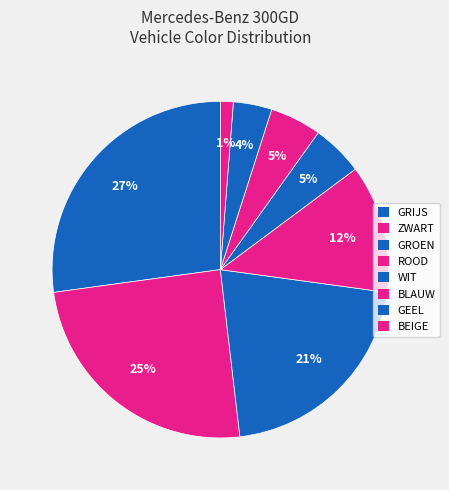

Count the number of slices in the pie.

8